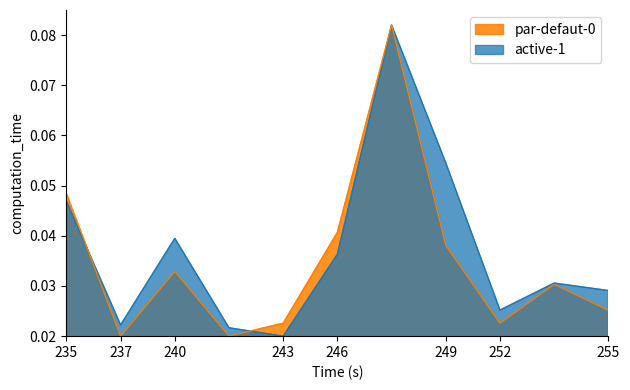

How many active-1 values are between 0 and 1?

11